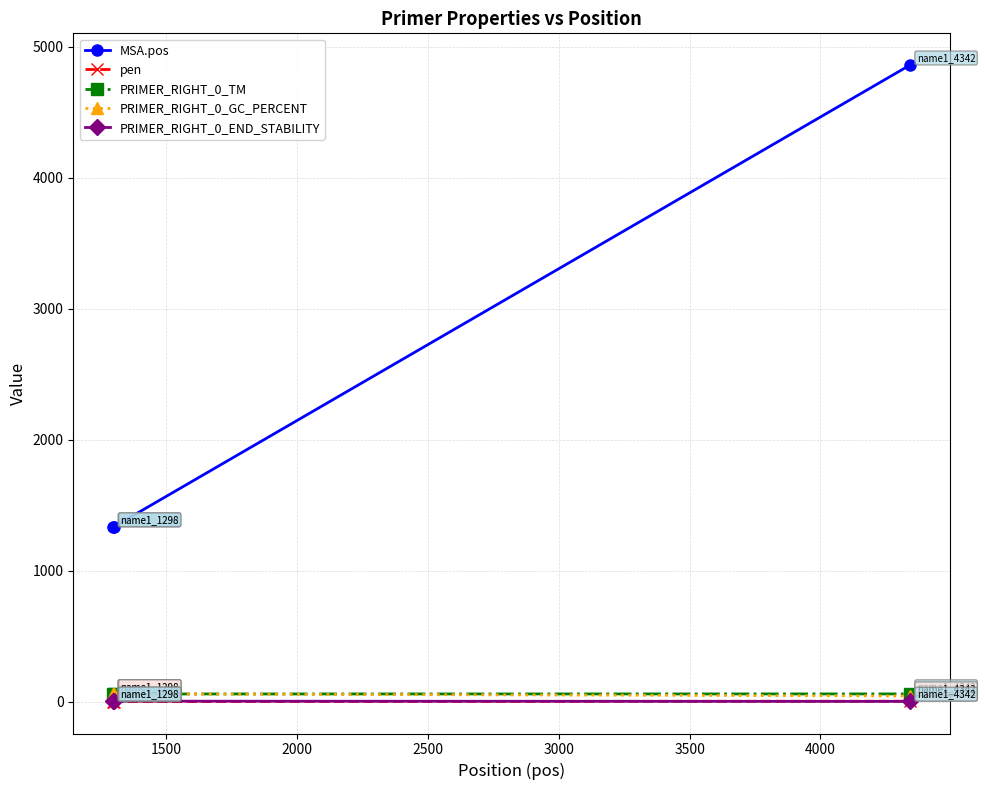

What is the greatest value displayed?

4861.0